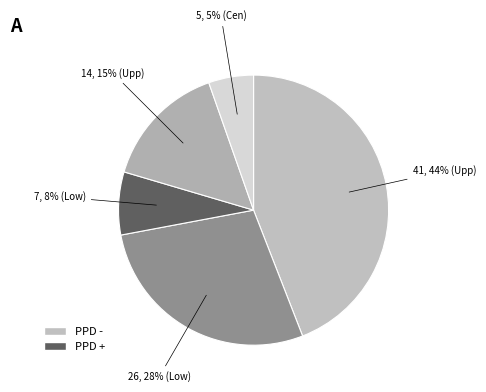

Count the number of slices in the pie.

5